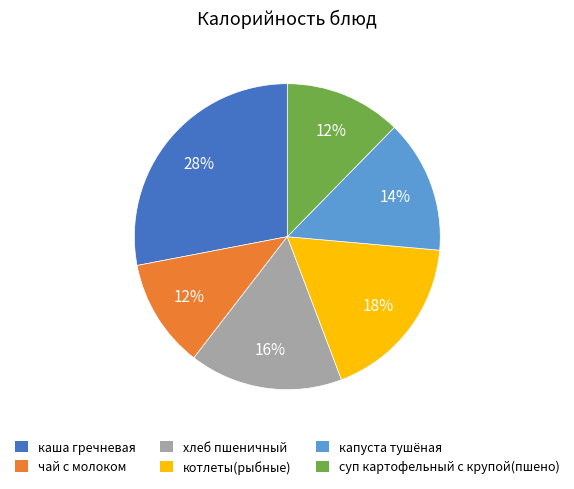

What is the largest slice in the pie chart?

каша гречневая